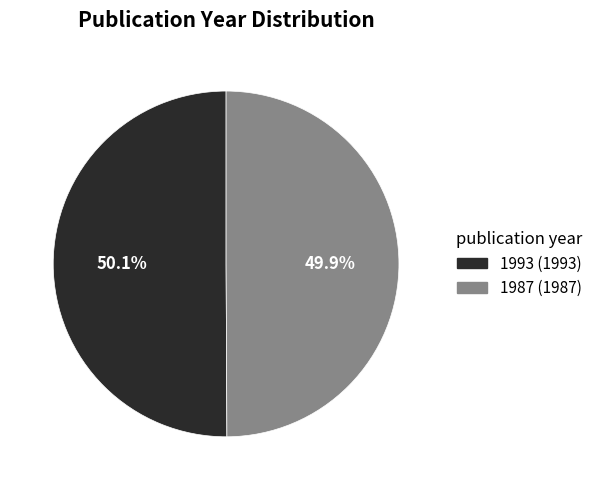

Combined, do 1987 and 1993 account for over 50%?

Yes